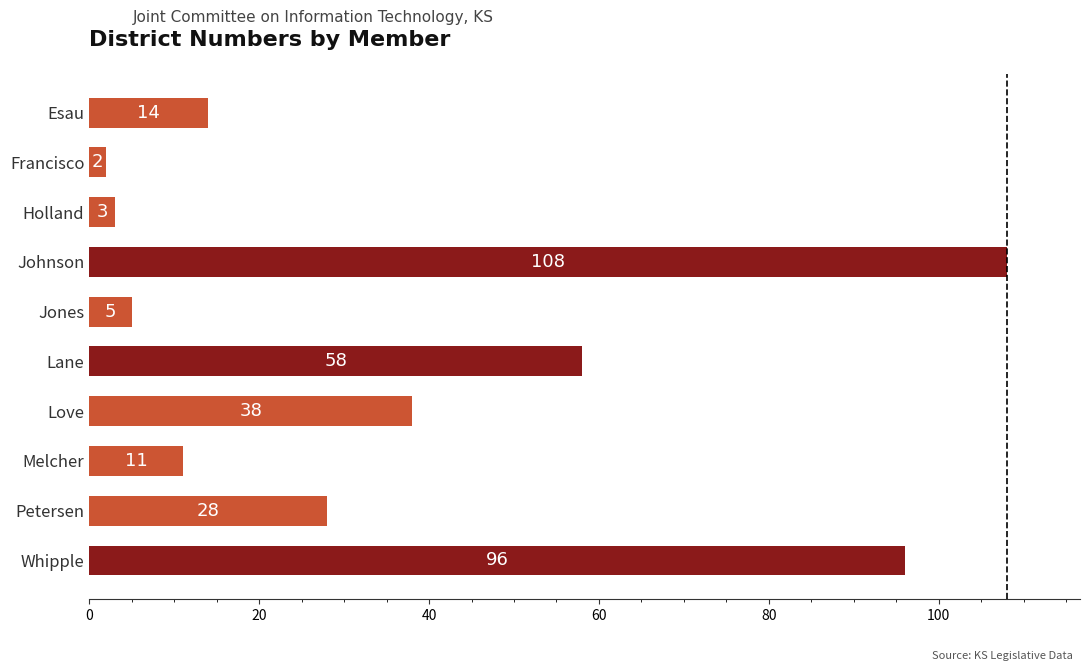

Read the value at Johnson, to the nearest 5.

110